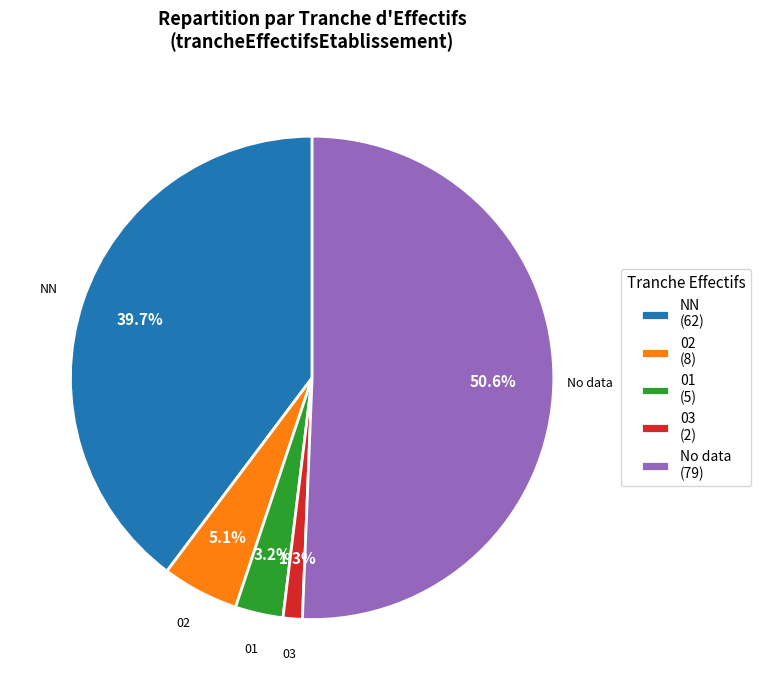

Which category has the biggest portion of the pie?

No data (79)